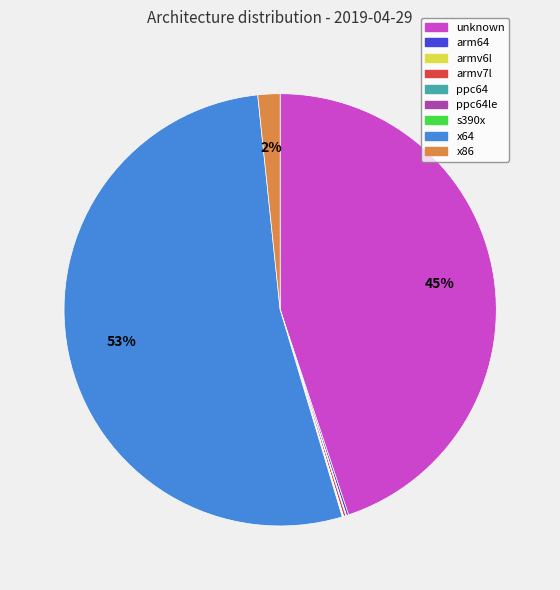

To the nearest percent, what is the difference between the largest and smallest slice percentages?

53%